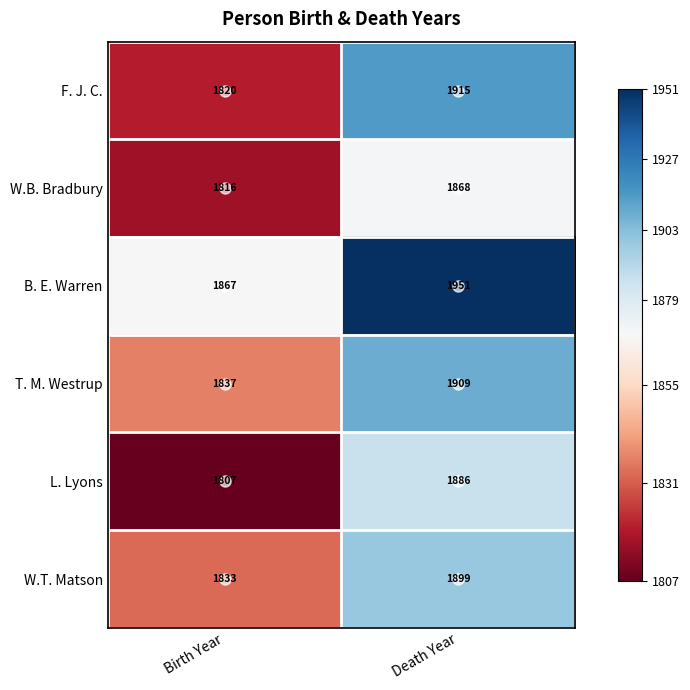

Which series has the largest total across all categories?

B. E. Warren